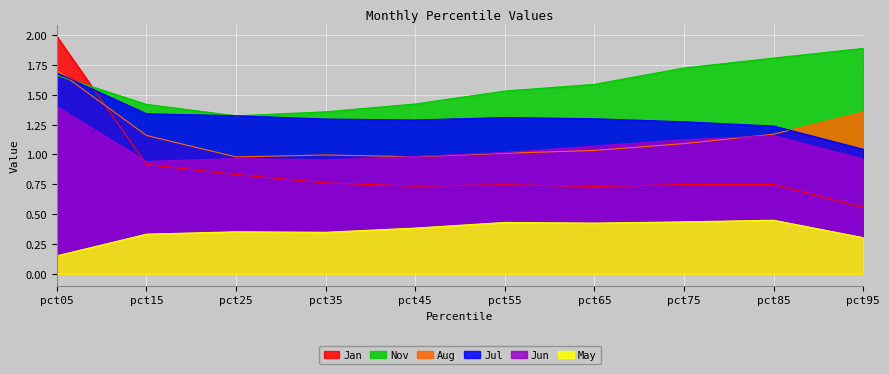

What is the maximum value shown in the chart?

2.0